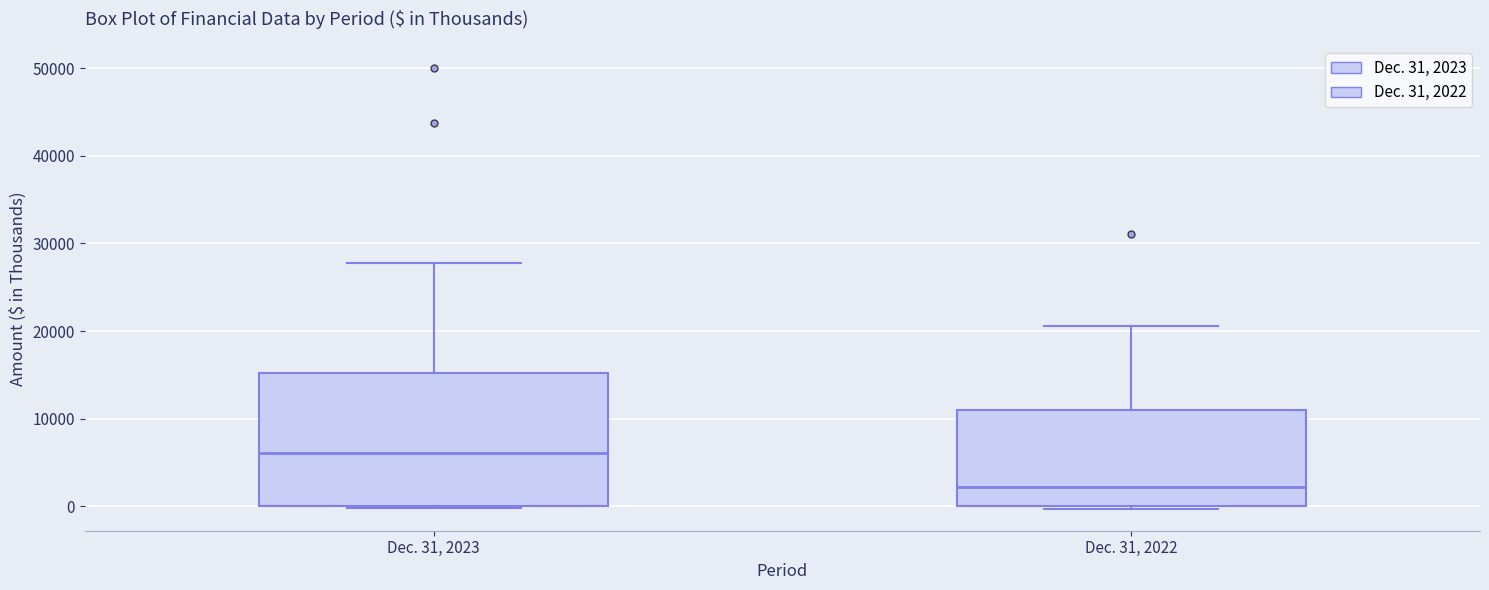

Where does the median line of the box for Dec. 31, 2022 sit on the y-axis? The values are not printed on the chart, so give them approximately, as read against the axis.

2000